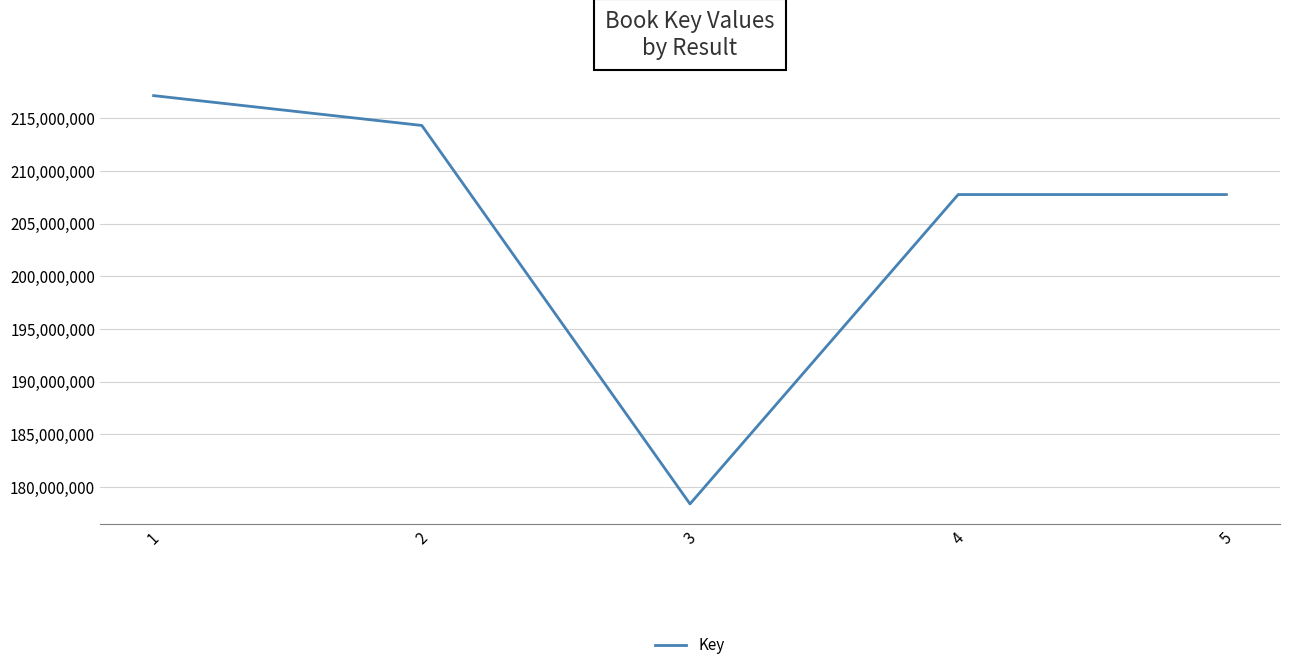

What is the maximum value shown in the chart?

217174277